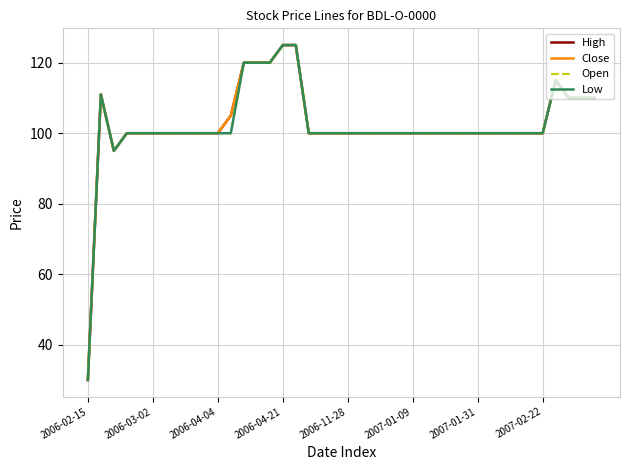

True or false: Open and Low cross at least once.

False